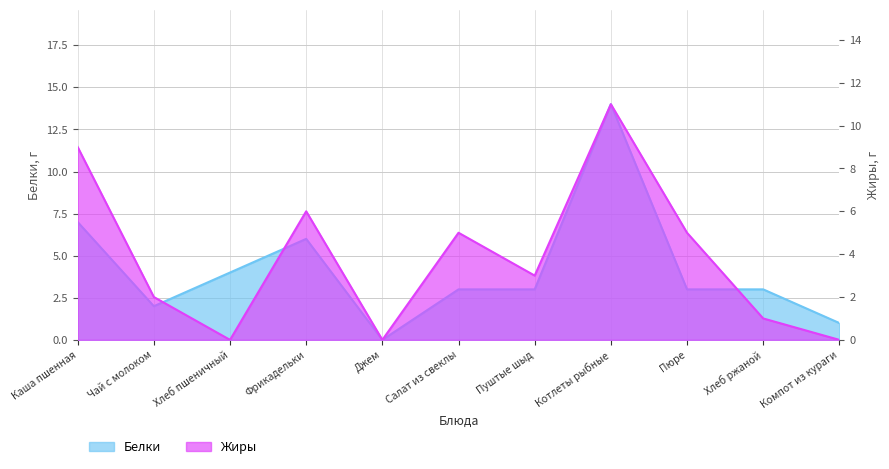

What are all the series names shown in the legend?

Белки, Жиры